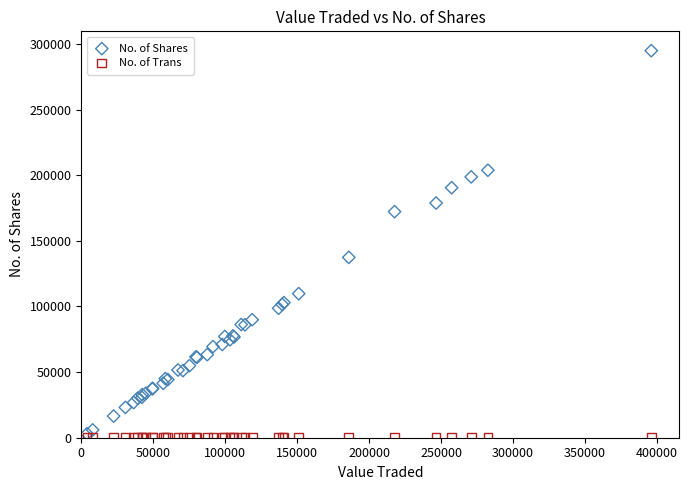

Across all series, what Y value is closest to 147450?

137407